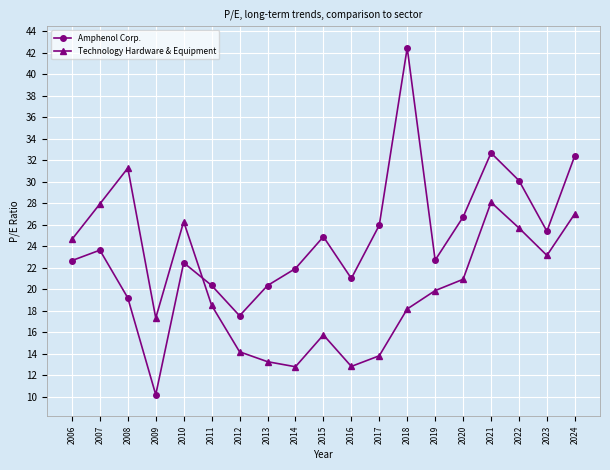

Which series has the largest range (max minus min)?

Amphenol Corp.